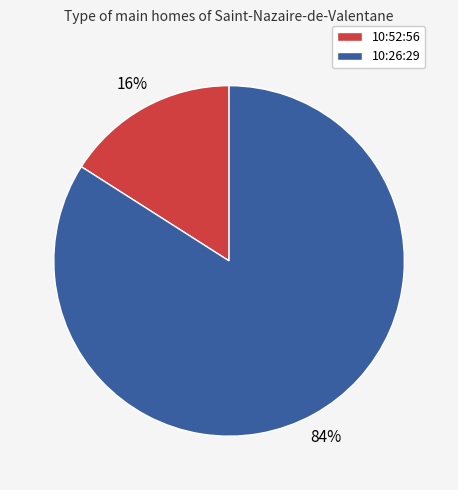

What is the ratio of the value at 10:52:56 to the value at 10:26:29?

0.2